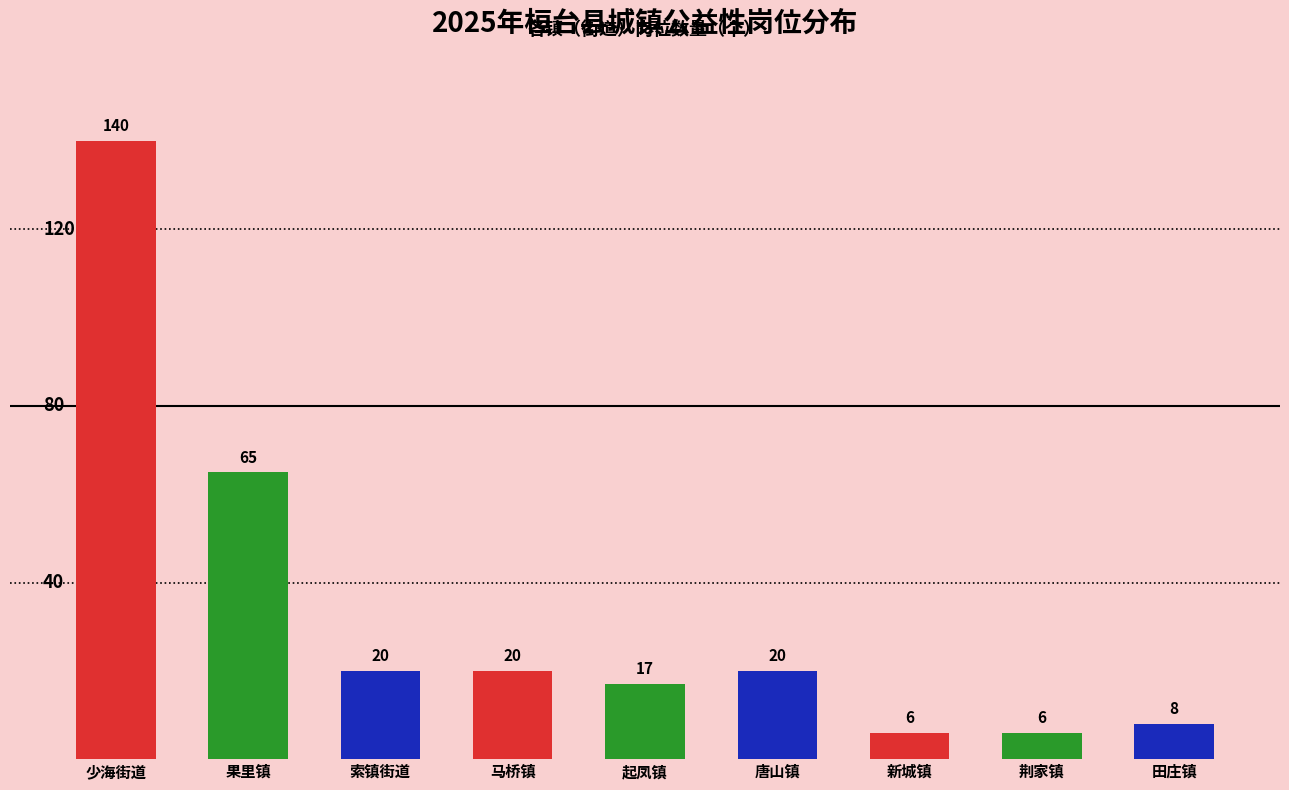

What is the maximum value shown in the chart?

140